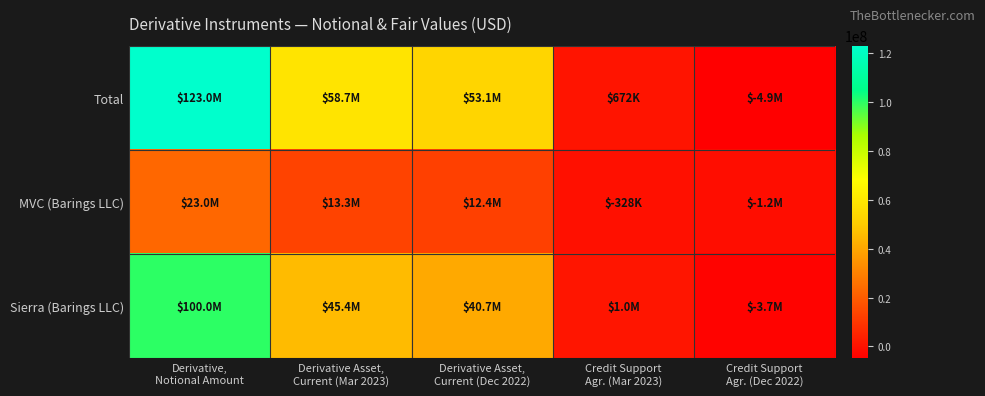

What is the spread (max minus min) of values at Credit Support
Agr. (Dec 2022)?

3700000